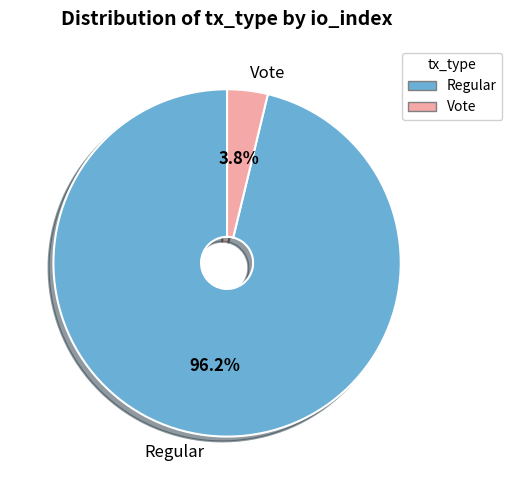

Is there a majority slice in this chart?

Yes